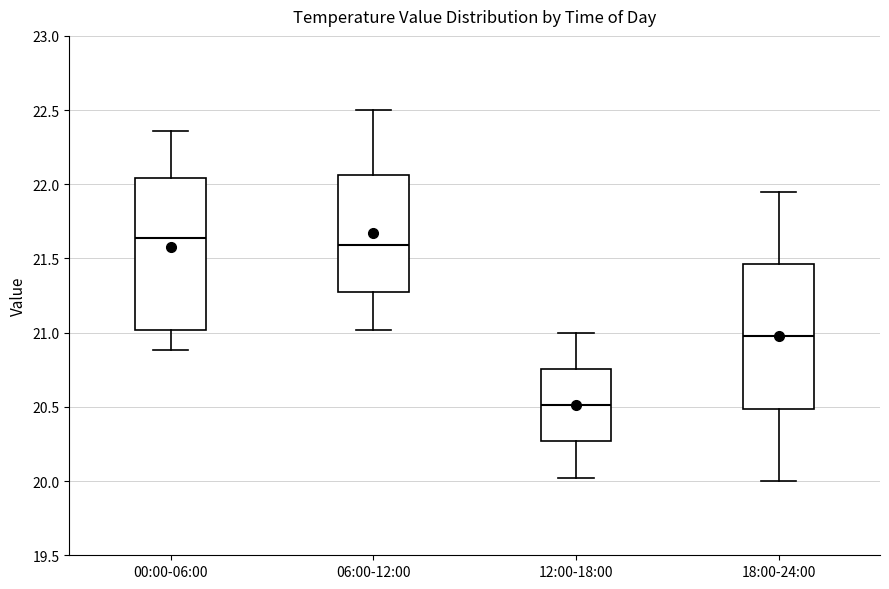

Comparing the boxes themselves (not the whiskers), which one is the tallest?

00:00-06:00